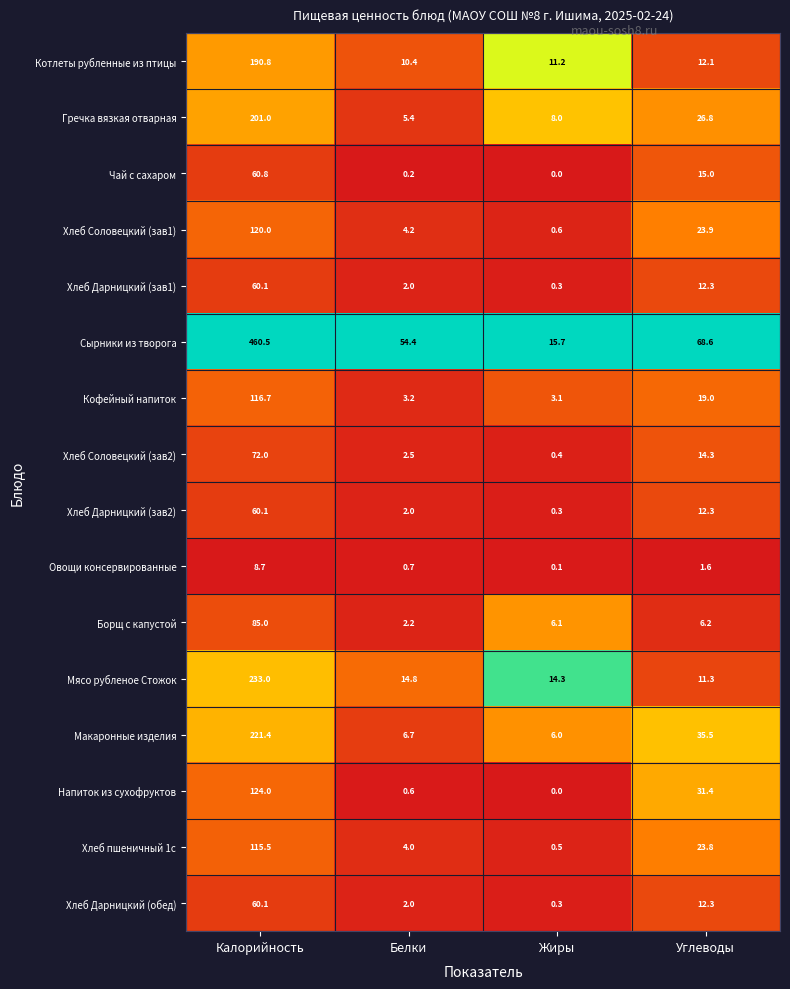

The Кофейный напиток series shows 19.0 at Углеводы. True or false?

True